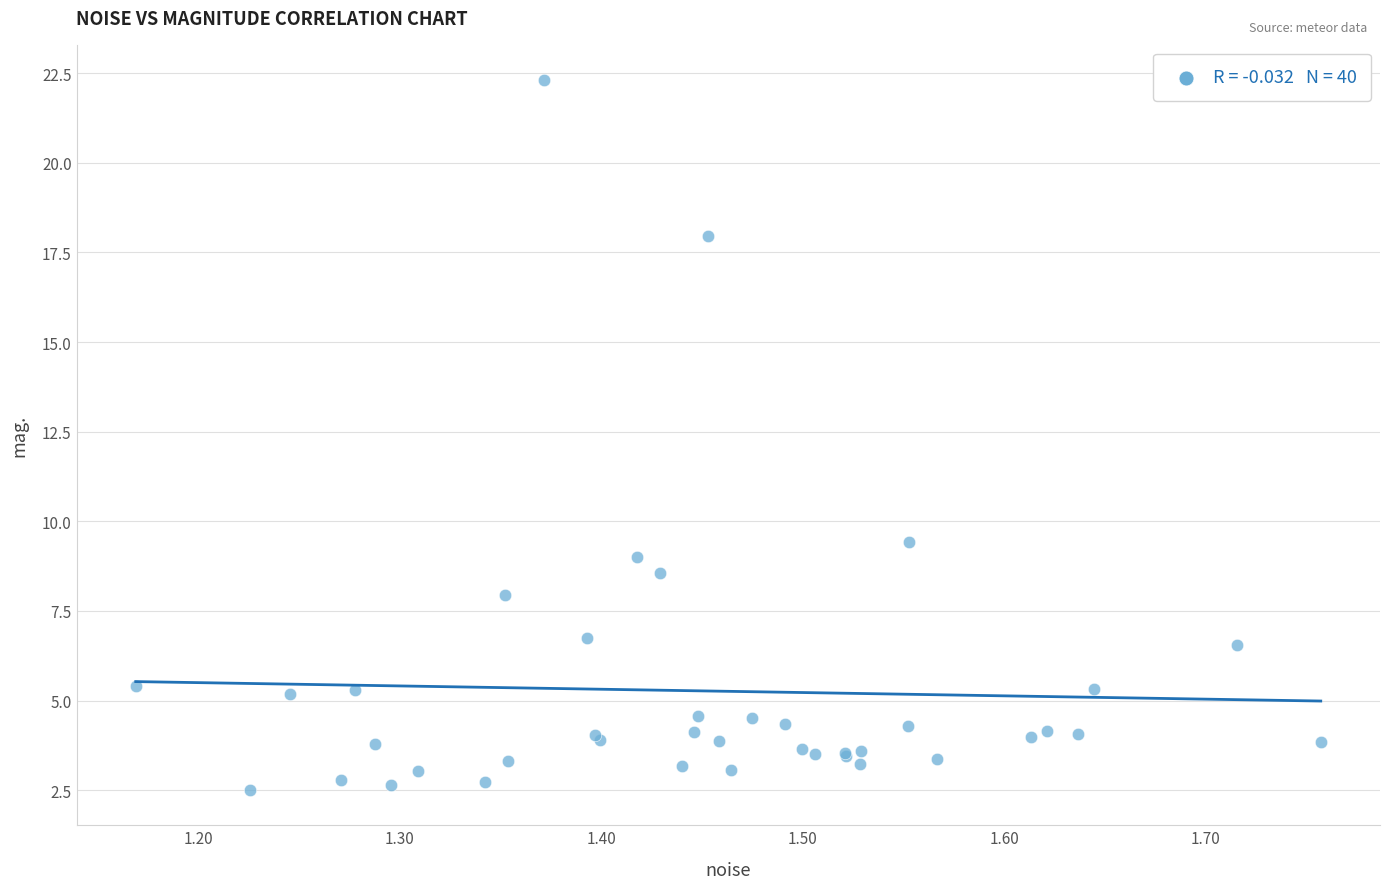

What Y value in the scatter plot is closest to 12?

9.4